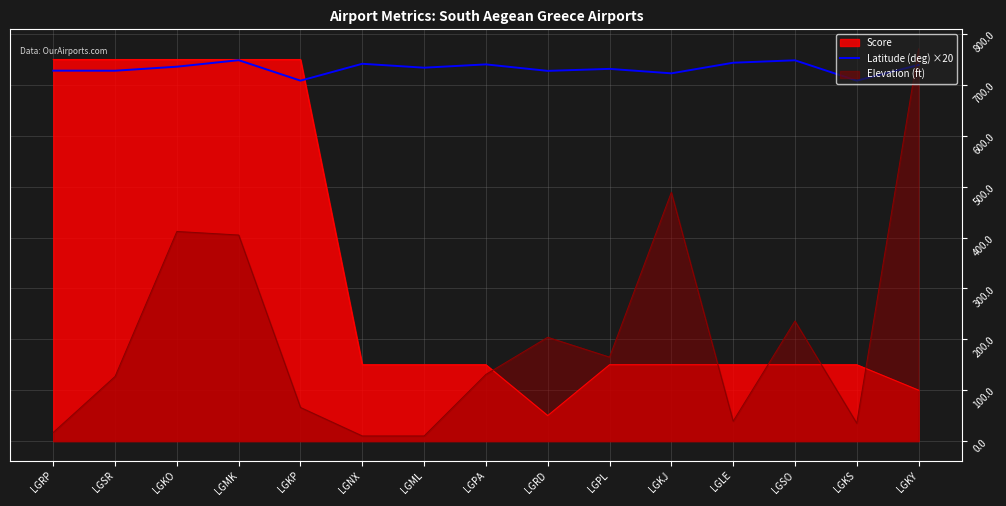

The value at LGKJ is 722.8. True or false?

True